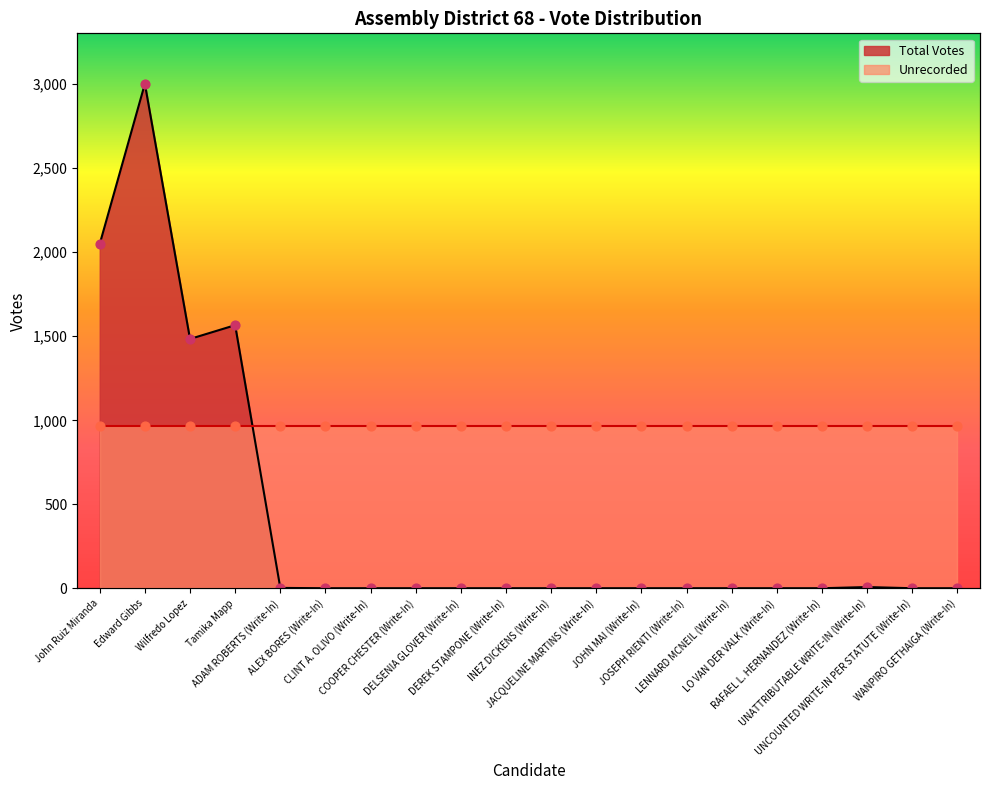

Approximately how many times larger is the value at UNCOUNTED WRITE-IN PER STATUTE (Write-In) compared to ADAM ROBERTS (Write-In)?

0.3